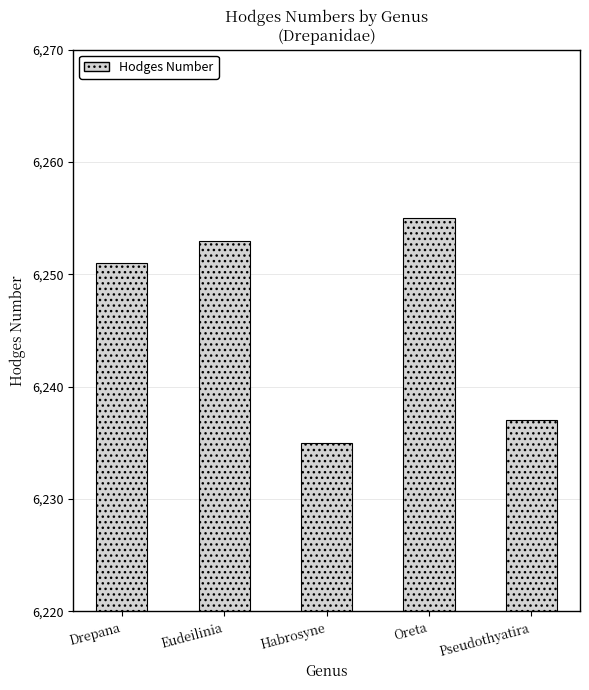

How many values are below 6251?

2